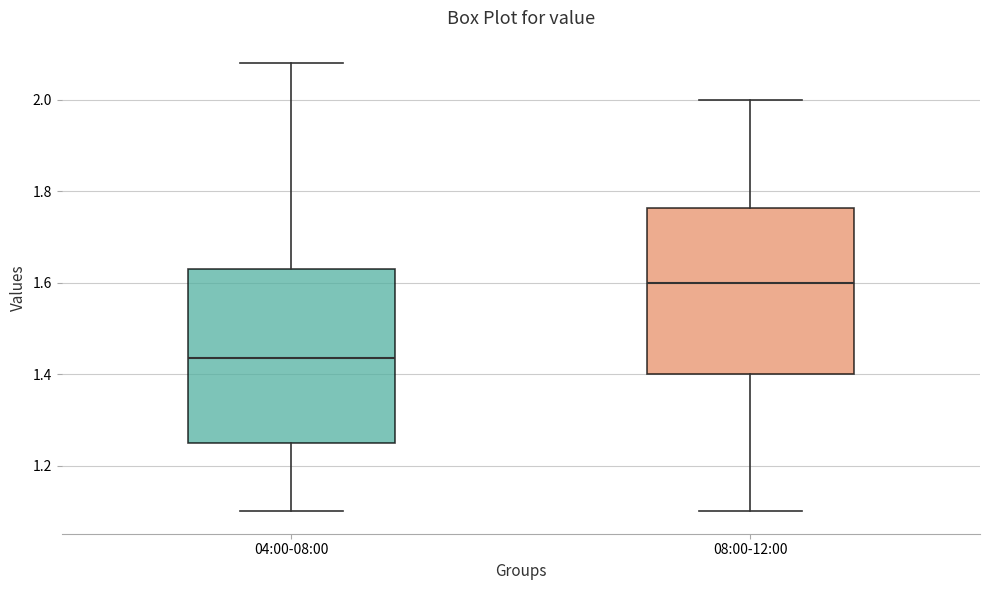

Which box's median line is the highest?

08:00-12:00